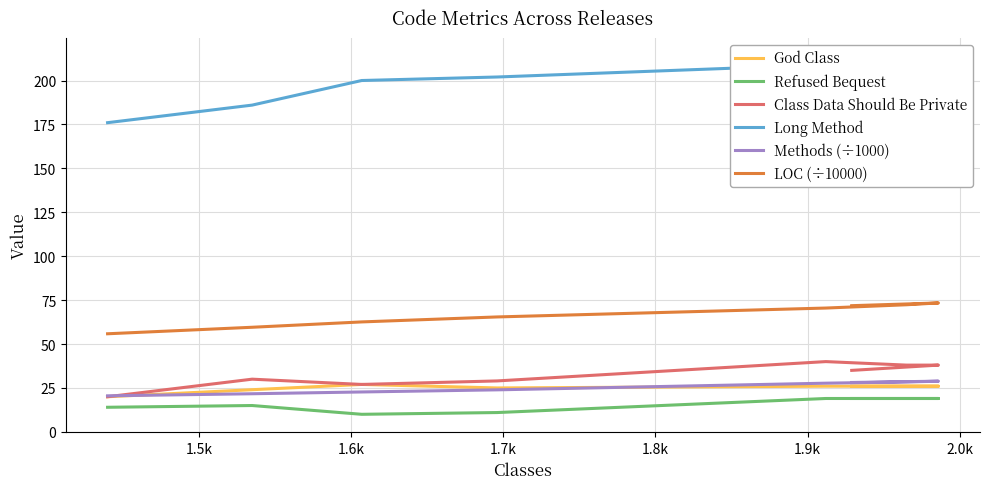

What is the minimum value for Long Method?

176.0